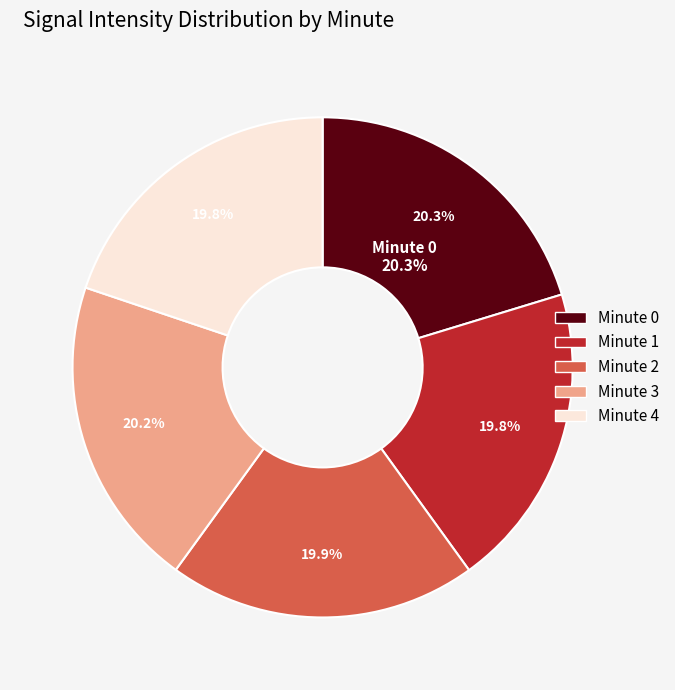

What is the change in value from minute 0 to minute 3?

-48